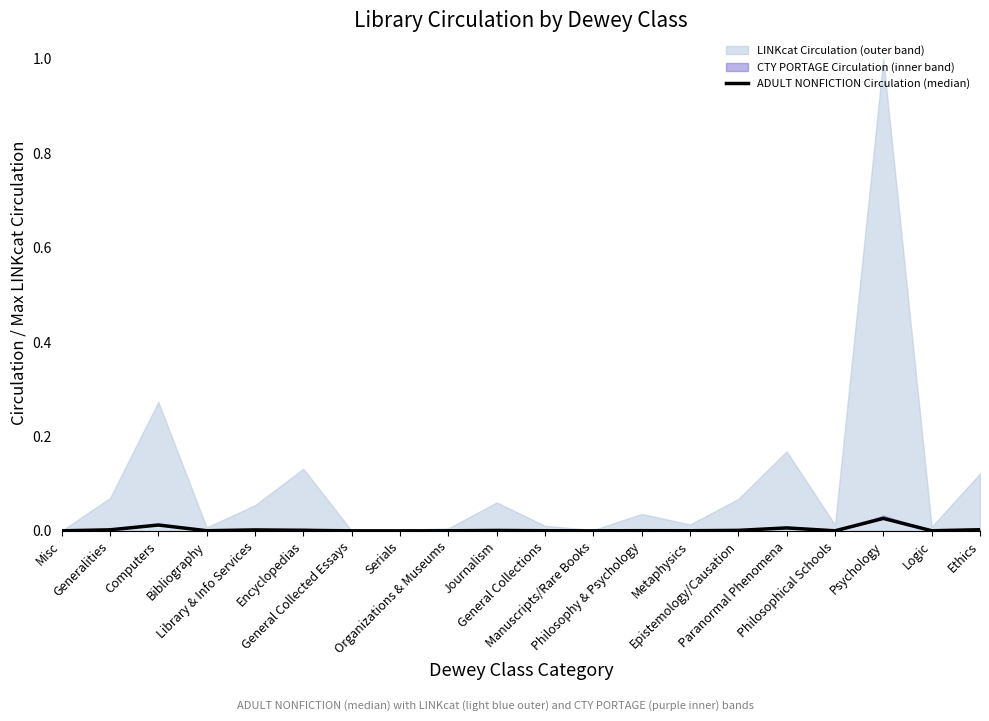

Rank the categories by value from highest to lowest.

Psychology, Computers, Paranormal Phenomena, Ethics, Generalities, Library & Info Services, Encyclopedias, Epistemology/Causation, Journalism, Philosophy & Psychology, General Collections, Bibliography, Metaphysics, Logic, Organizations & Museums, Philosophical Schools, Manuscripts/Rare Books, Misc, General Collected Essays, Serials